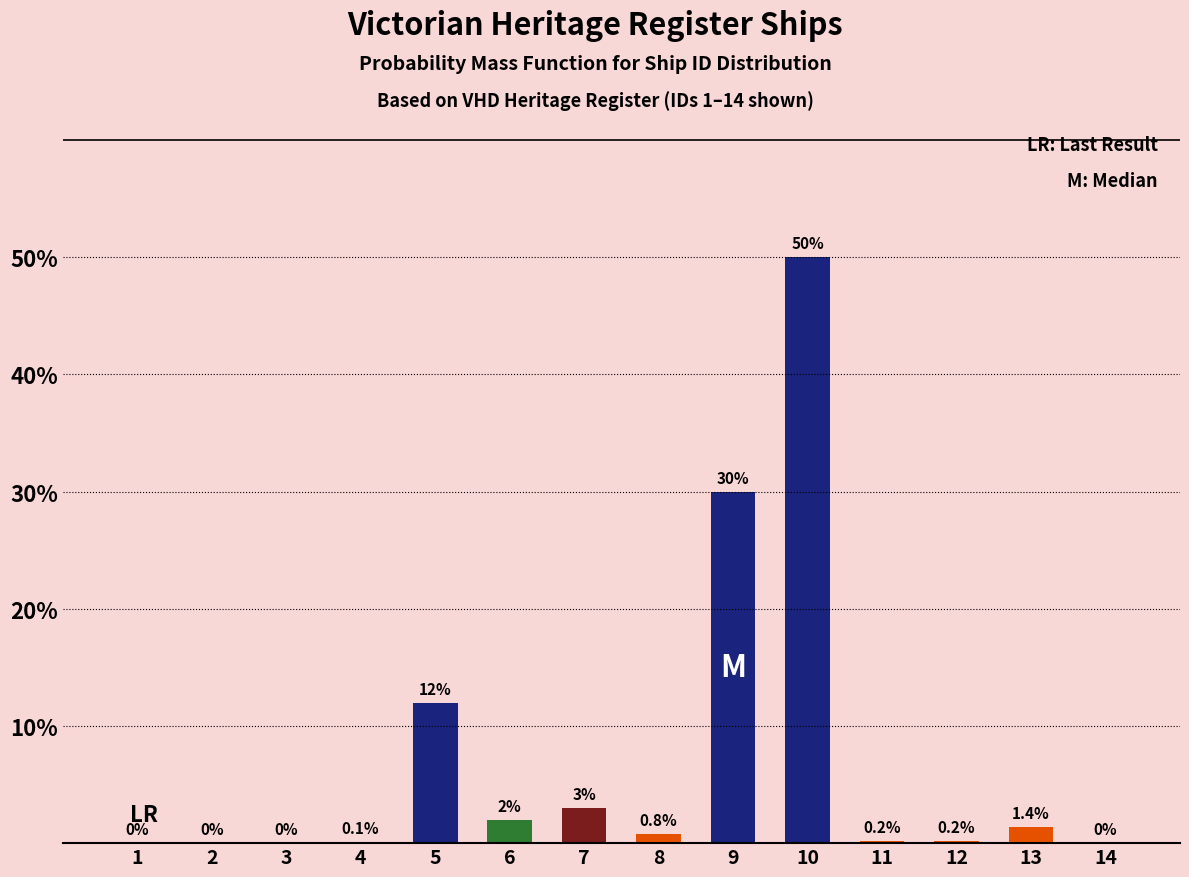

Reading left to right, extract all data points from this chart.

1=0.0	2=0.0	3=0.0	4=0.1	5=12.0	6=2.0	7=3.0	8=0.8	9=30.0	10=50.0	11=0.2	12=0.2	13=1.4	14=0.0